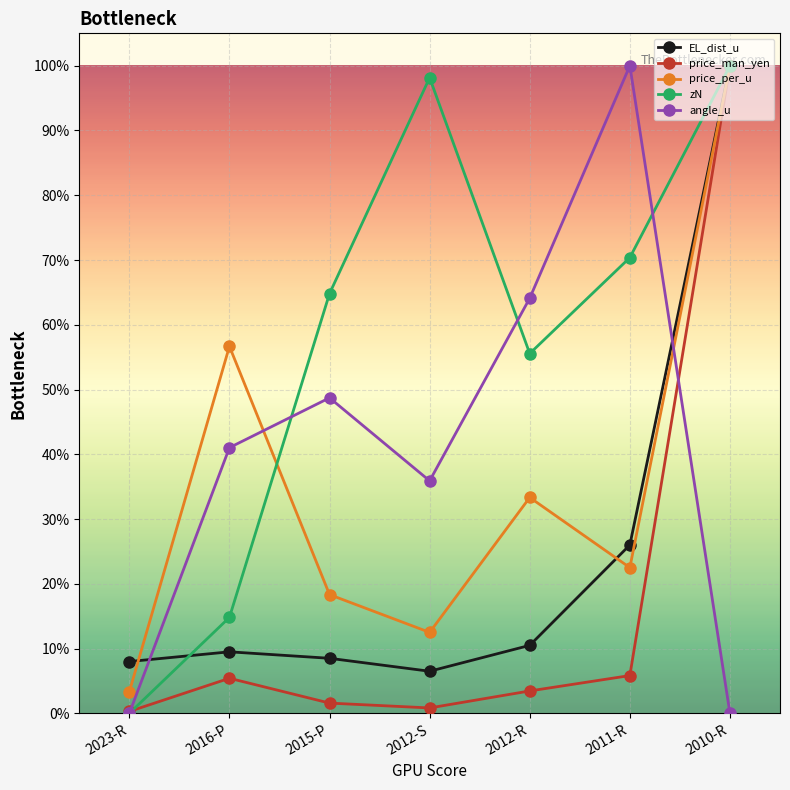

How many interior local valleys does the price_man_yen series have?

1